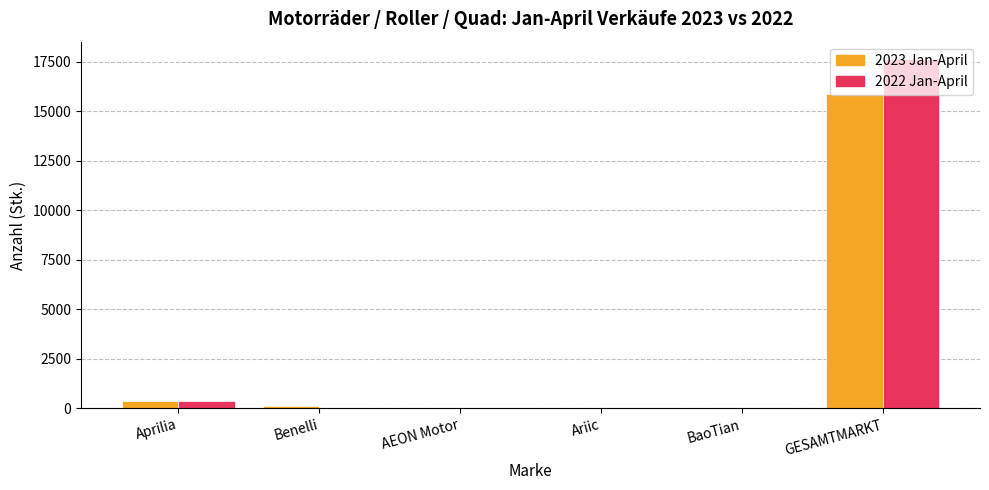

What is the sum of all 2022 Jan-April values?

18055